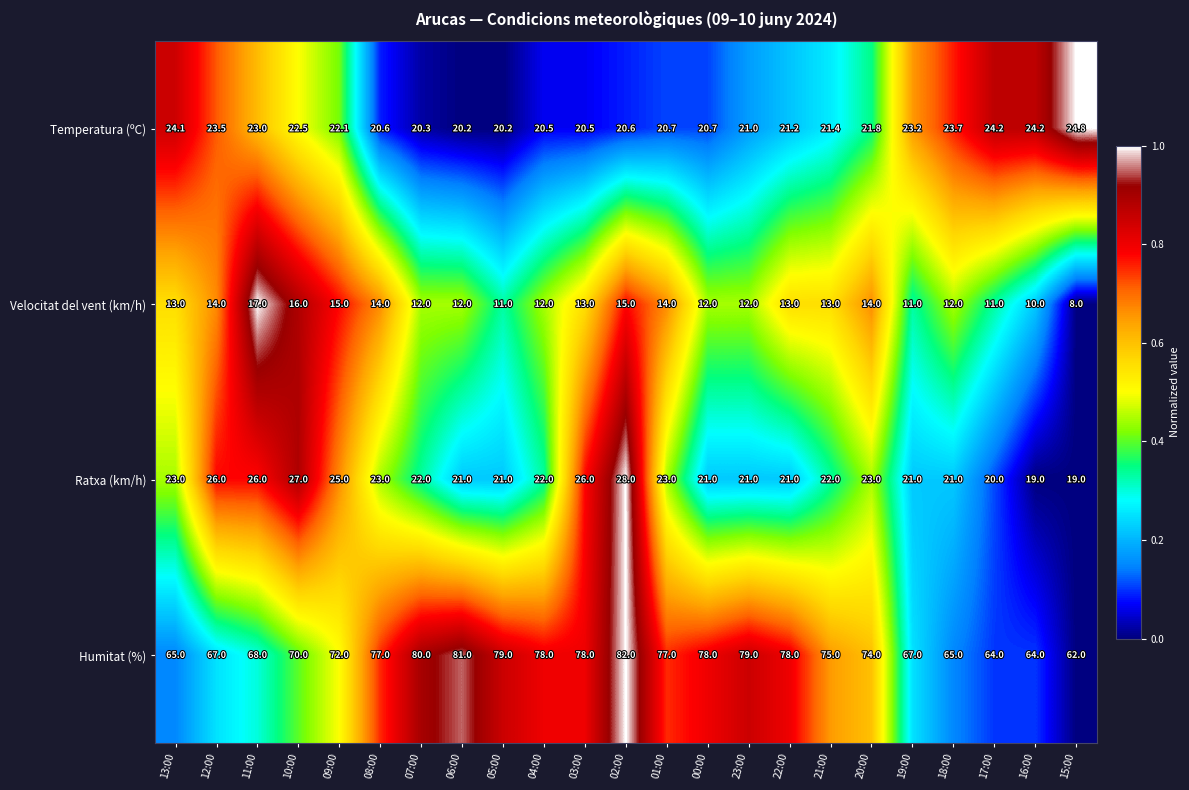

List the series in order of their peak value, highest first.

Humitat (%), Ratxa (km/h), Temperatura (ºC), Velocitat del vent (km/h)